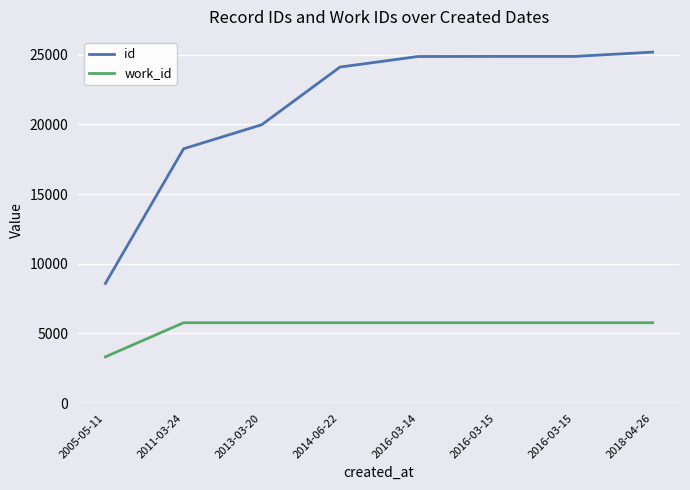

How many lines are shown in the chart?

2